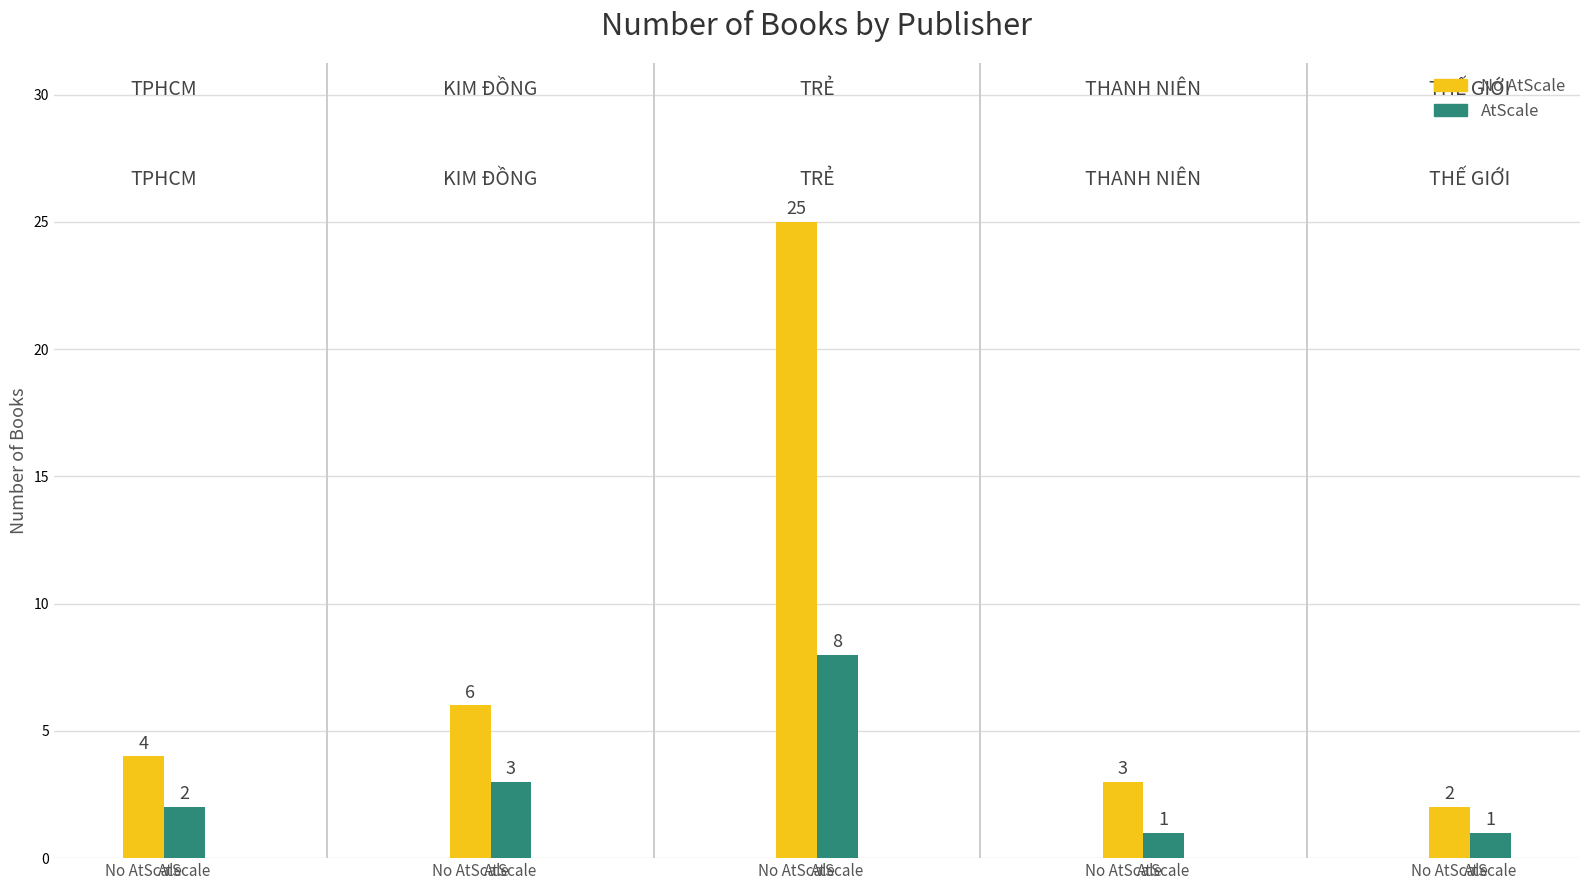

Rank the series by their maximum value, from lowest to highest.

AtScale, No AtScale